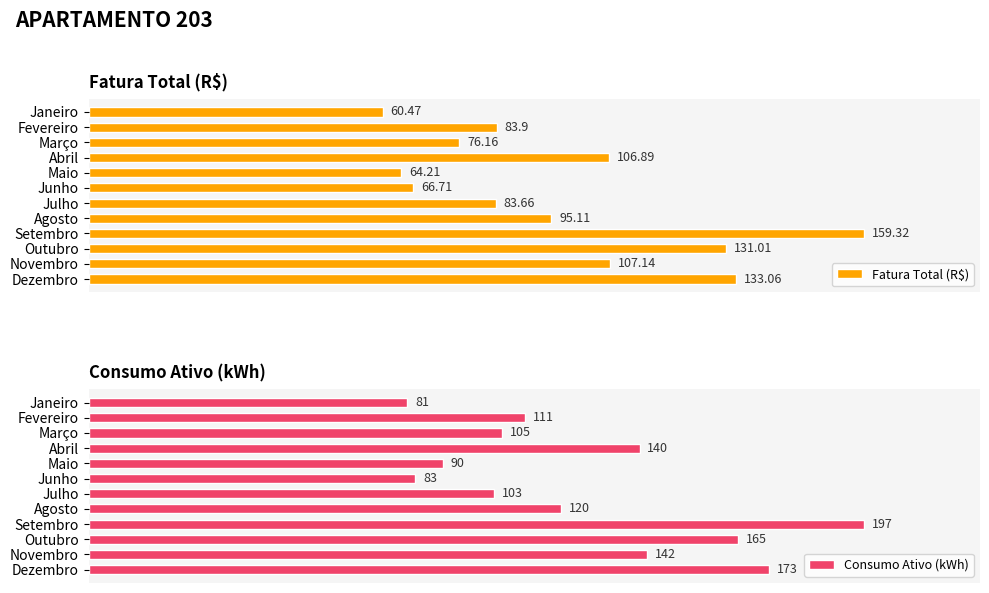

What is the value of the Consumo Ativo (kWh) bar at the 7th from the left?

103.0